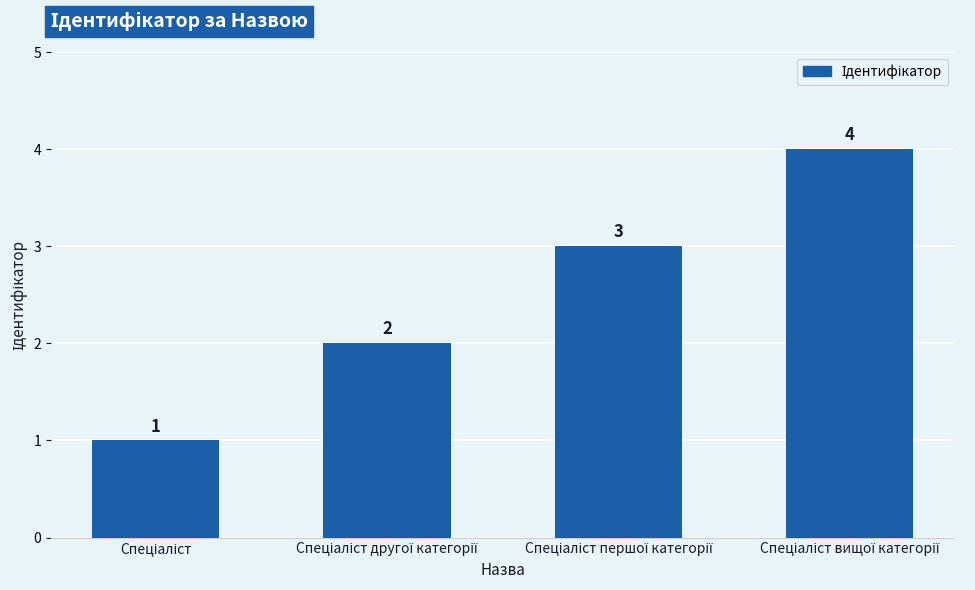

How many categories are shown in the chart?

4